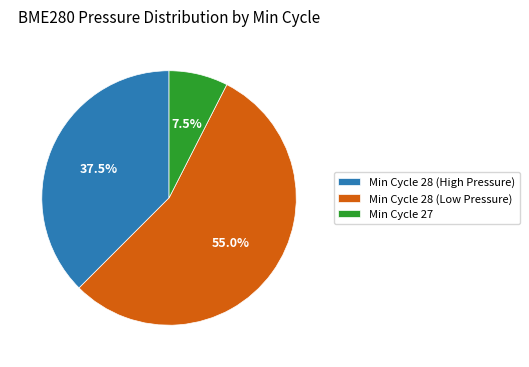

What percentage is NOT represented by Min Cycle 28 (High Pressure)?

62.5%